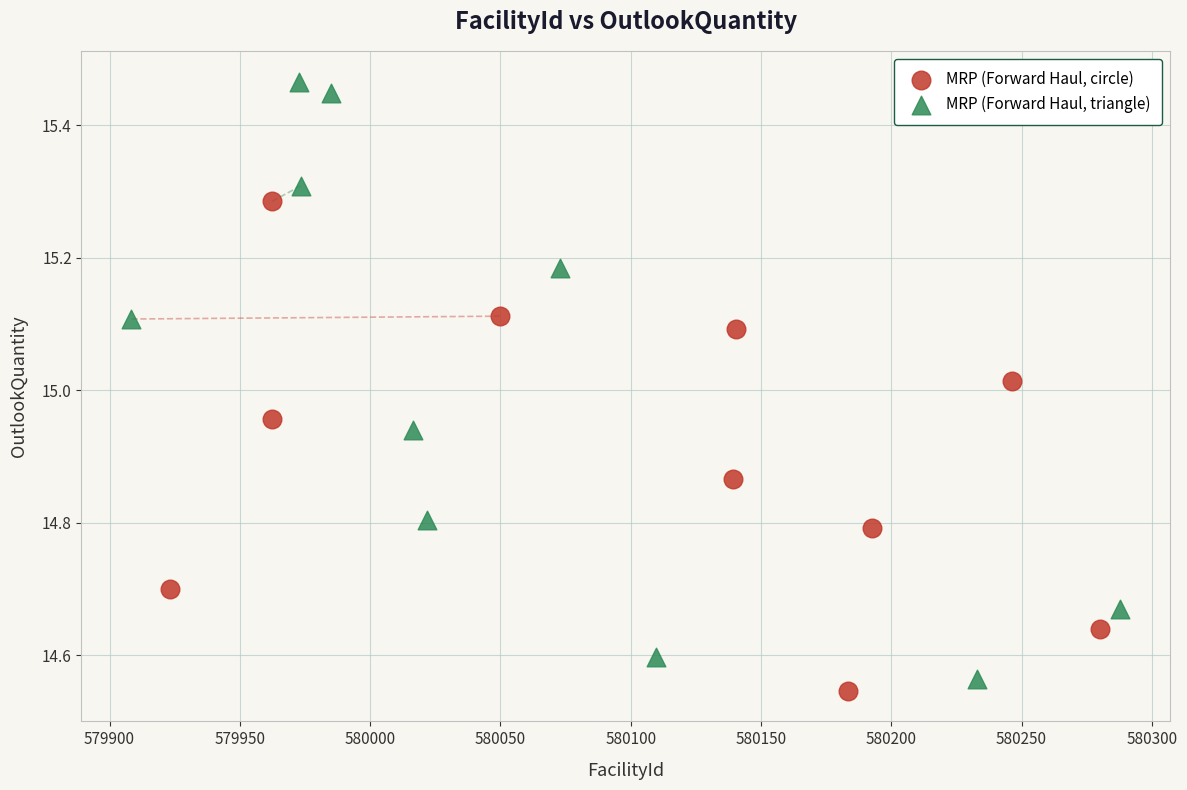

Which series contains the lowest Y value?

MRP (Forward Haul, circle)